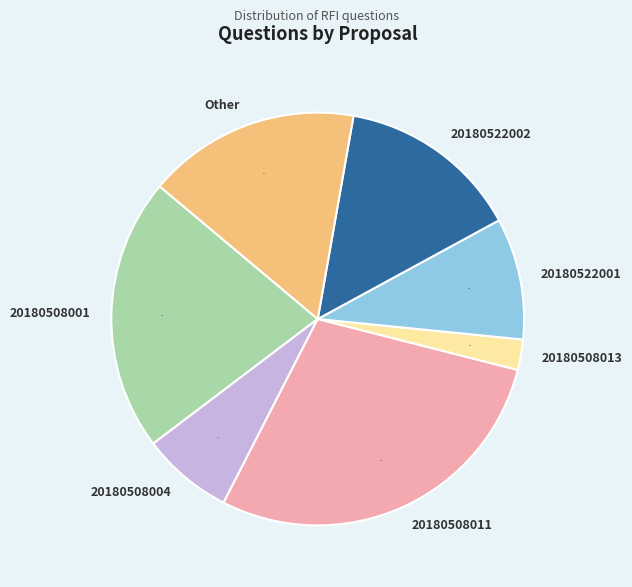

Which has a higher value, 20180508004 or 20180508011?

20180508011